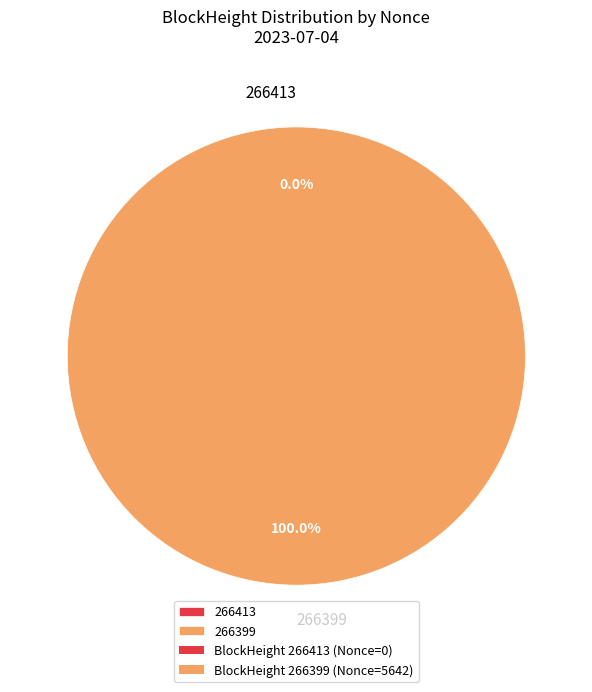

Combined, do 266399 and 266413 account for over 50%?

Yes